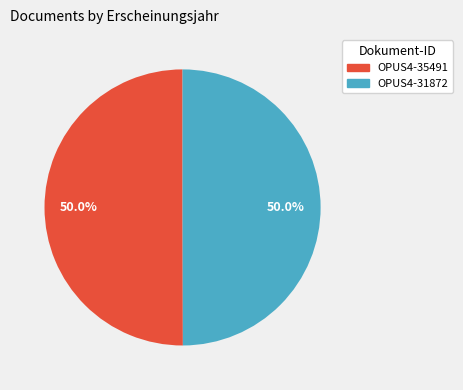

Count the number of slices in the pie.

2